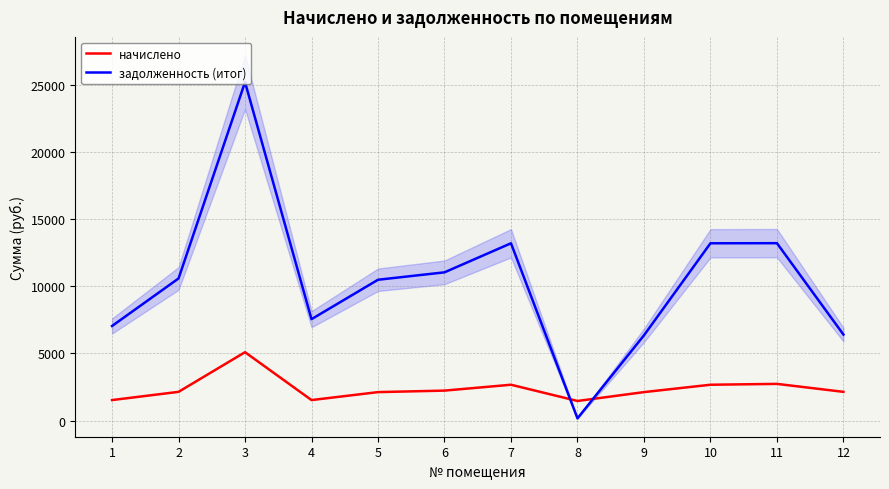

What value does the задолженность (итог) series have at 7?

13207.9